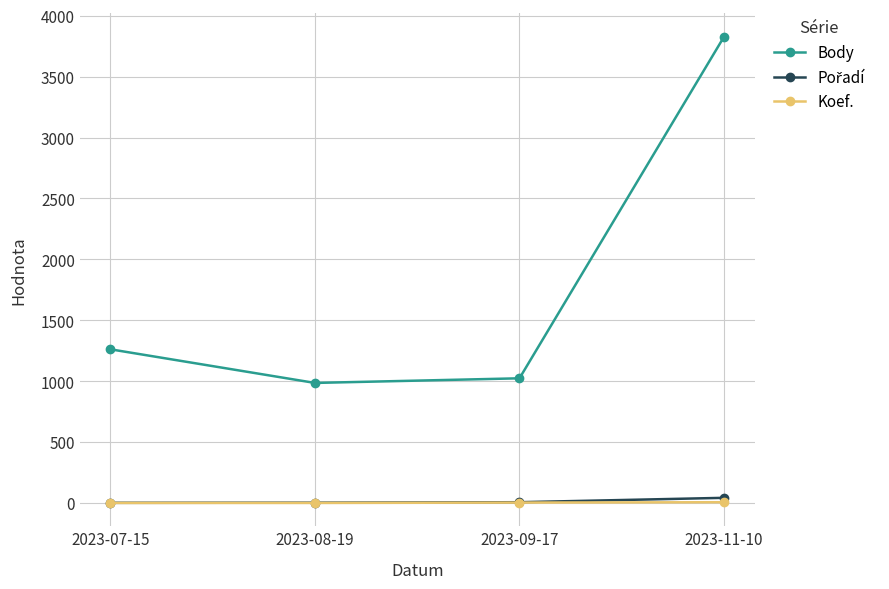

Which category has the lowest value in the Body series?

2023-08-19